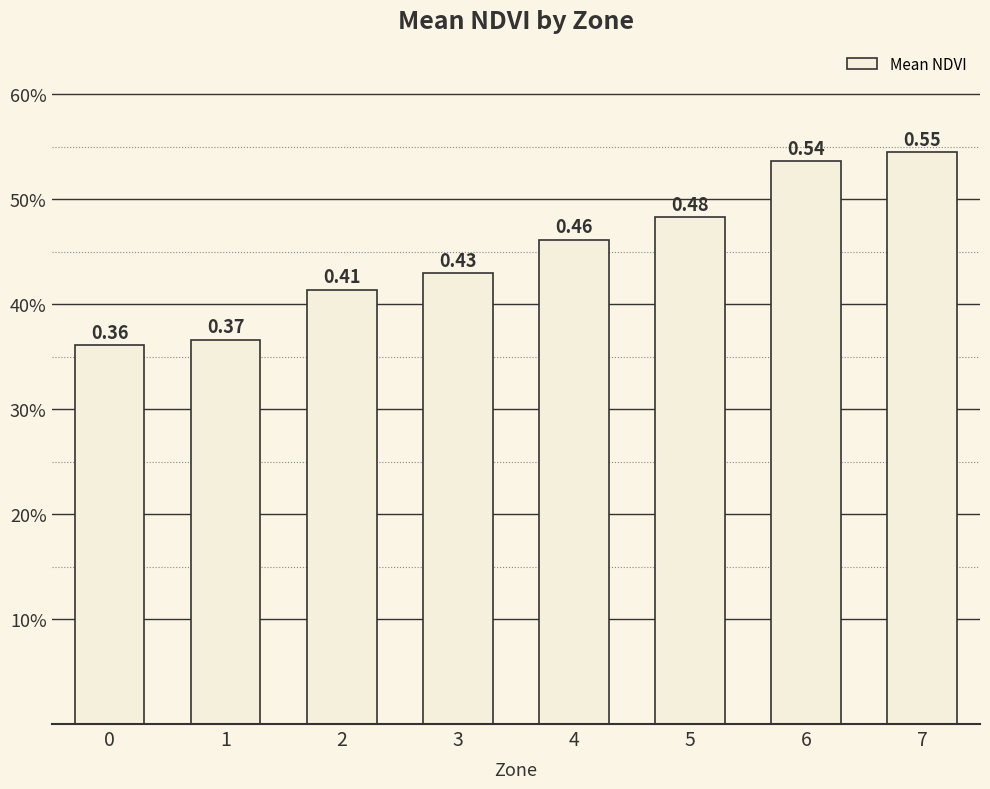

Are the bars horizontal?

No